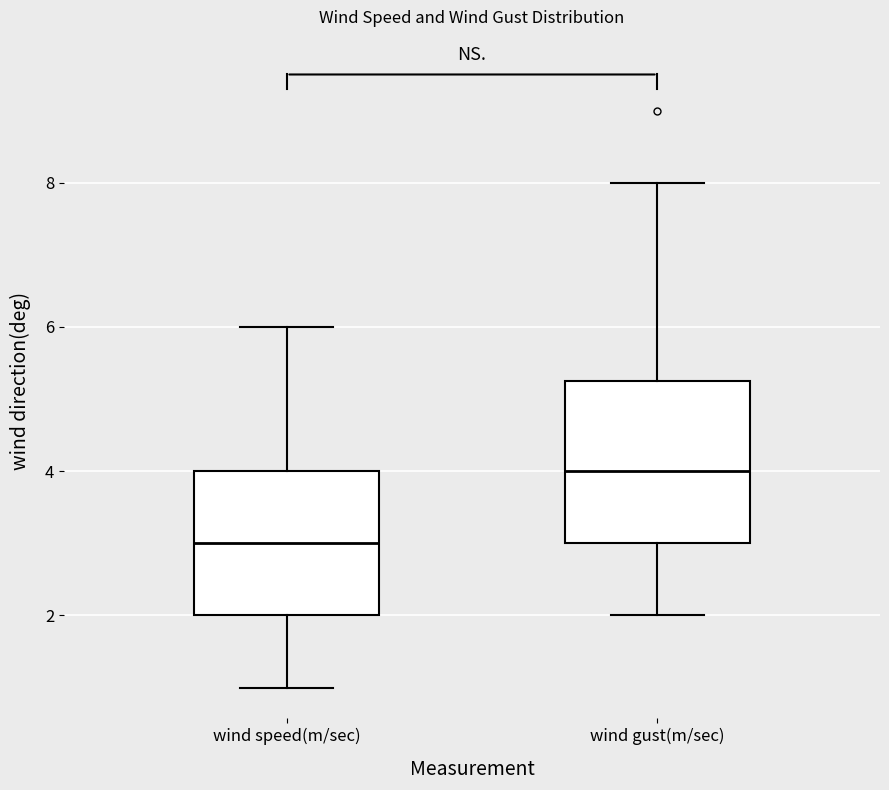

Reading left to right, transcribe this box plot: for each box, give where its median line is, the range the box spans, and where its two whiskers end, as read against the y-axis. The values are not printed on the chart, so give them approximately, as read against the axis.

wind speed(m/sec): median 3.0, box 2.0 to 4.0, whiskers 1.0 to 6.0
wind gust(m/sec): median 4.0, box 3.0 to 5.2, whiskers 2.0 to 8.0